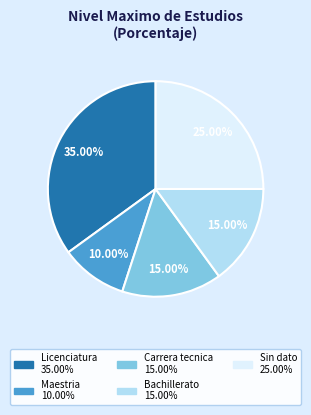

Is there a majority slice in this chart?

No